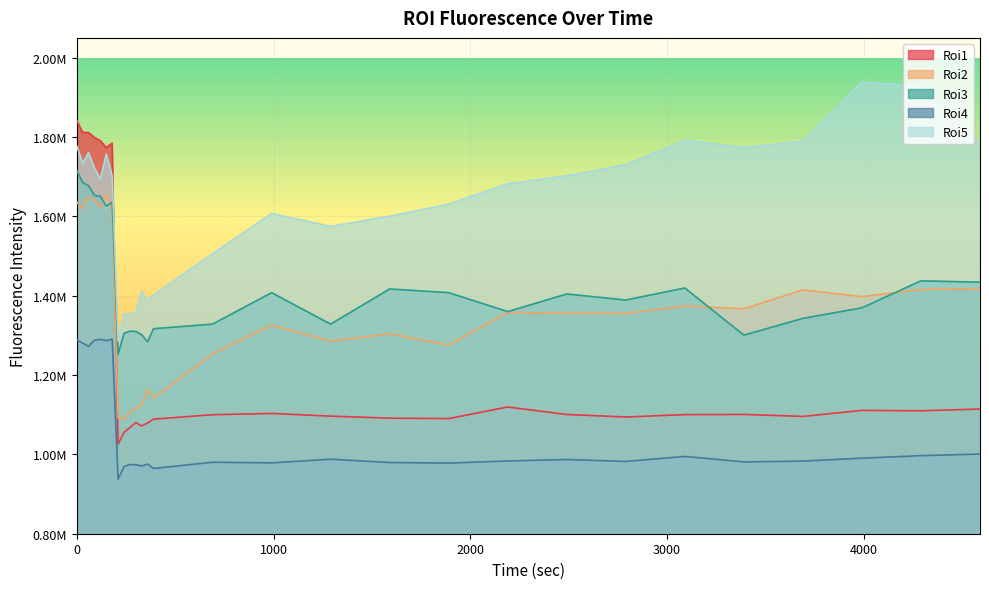

The Roi3 series shows 1328308.7 at 690. True or false?

True